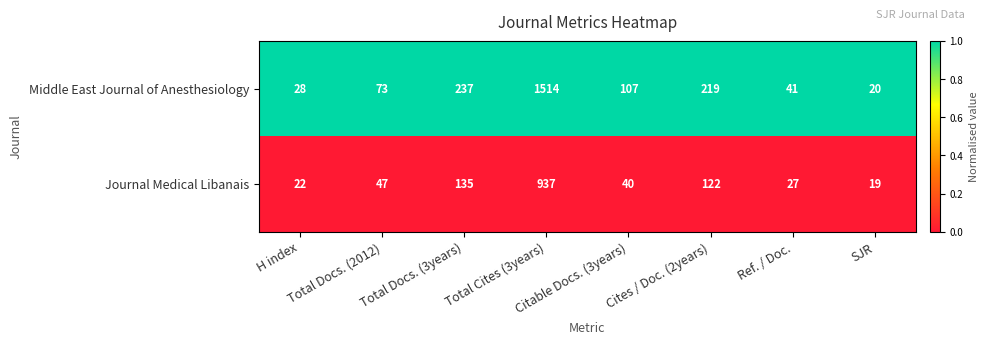

How many data points does each series have?

8